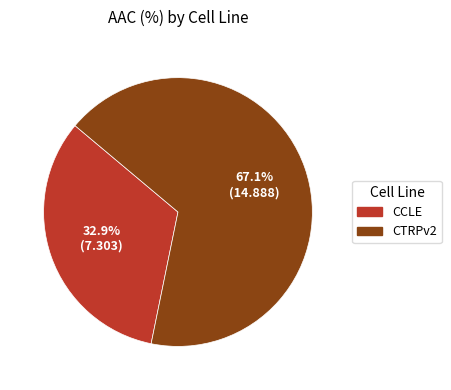

Rank the categories by value from lowest to highest.

CCLE, CTRPv2